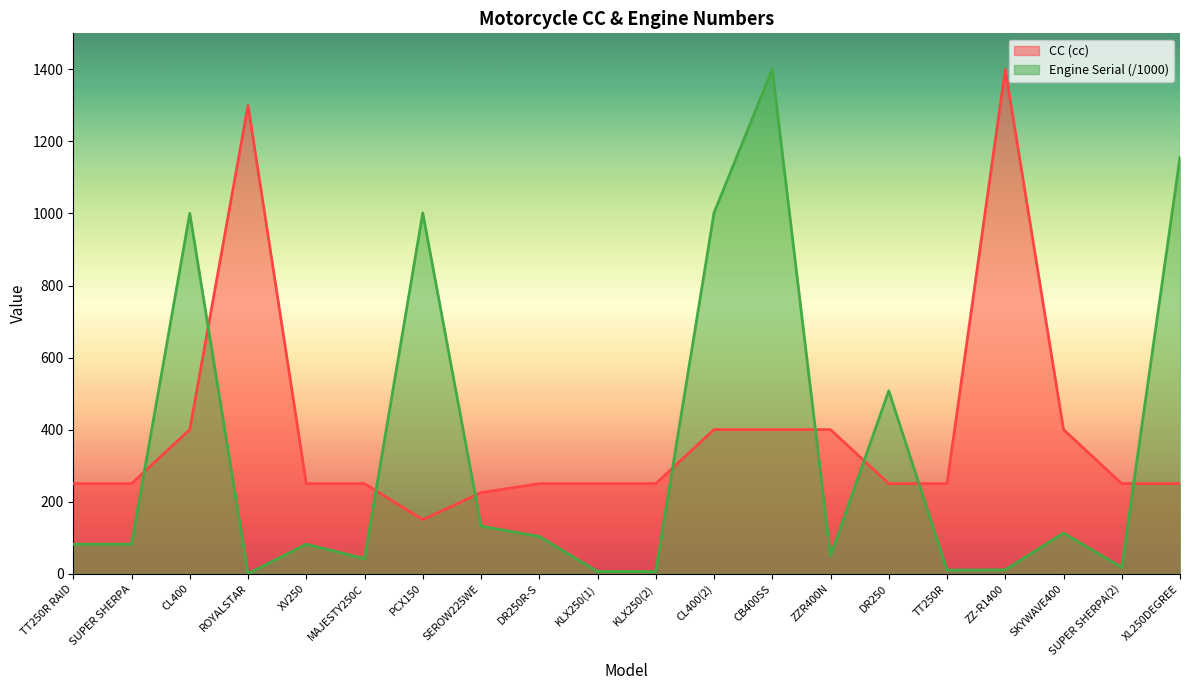

Where is CC (cc) nearest to the value 775?

CL400